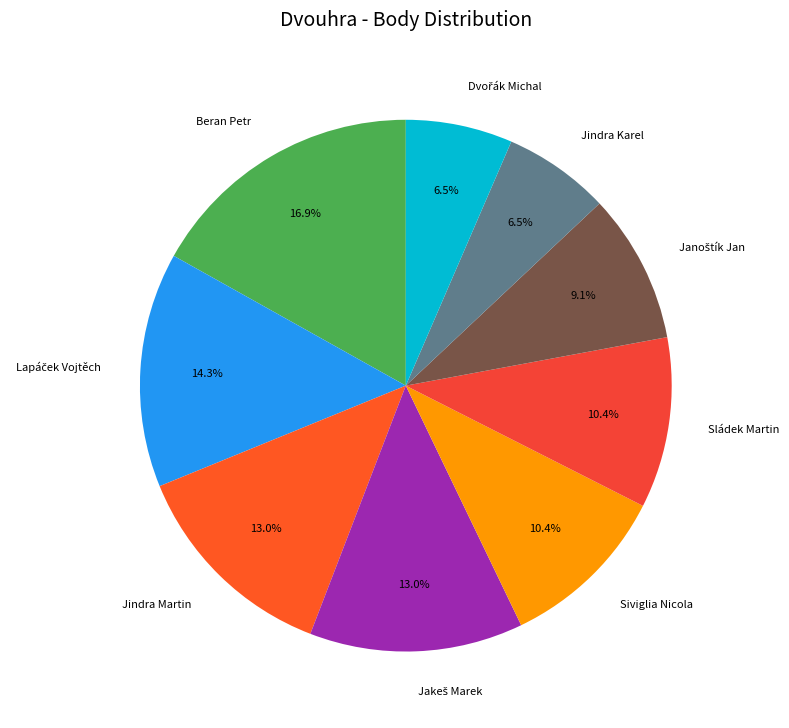

What percentage is NOT represented by Jindra Karel?

93.5%